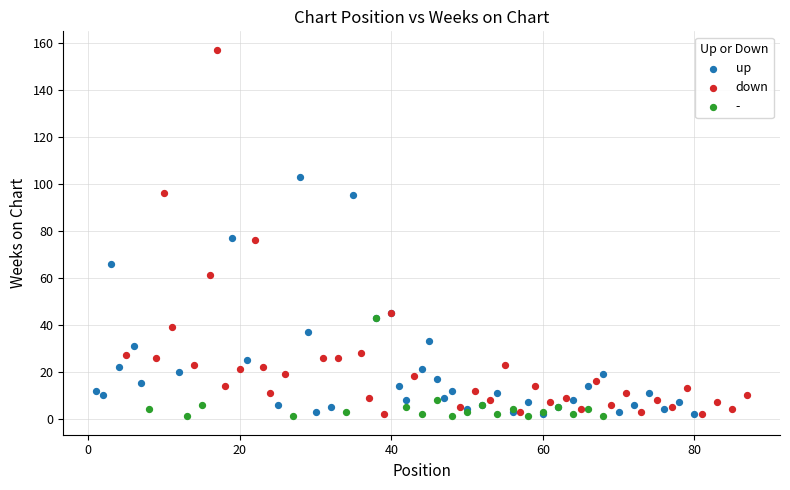

Which series contains the highest Y value?

down